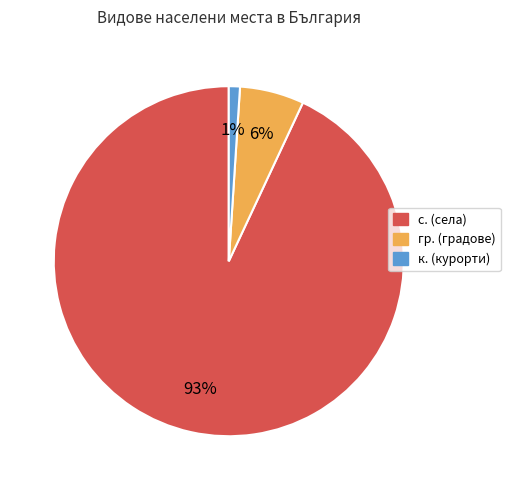

Is there a majority slice in this chart?

Yes